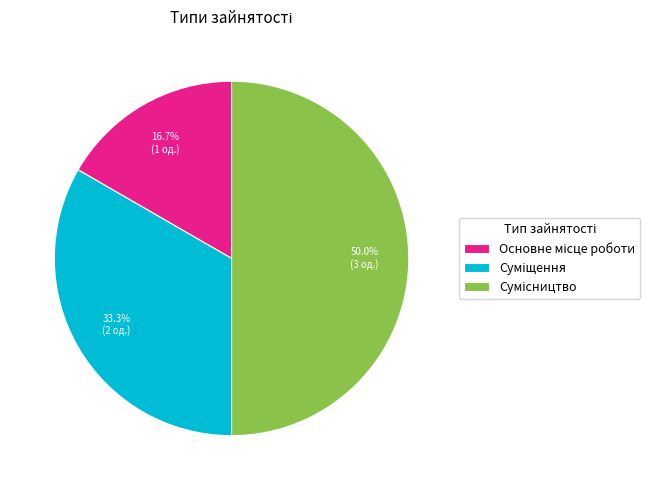

Do Суміщення and Основне місце роботи together represent more than half of the pie?

No